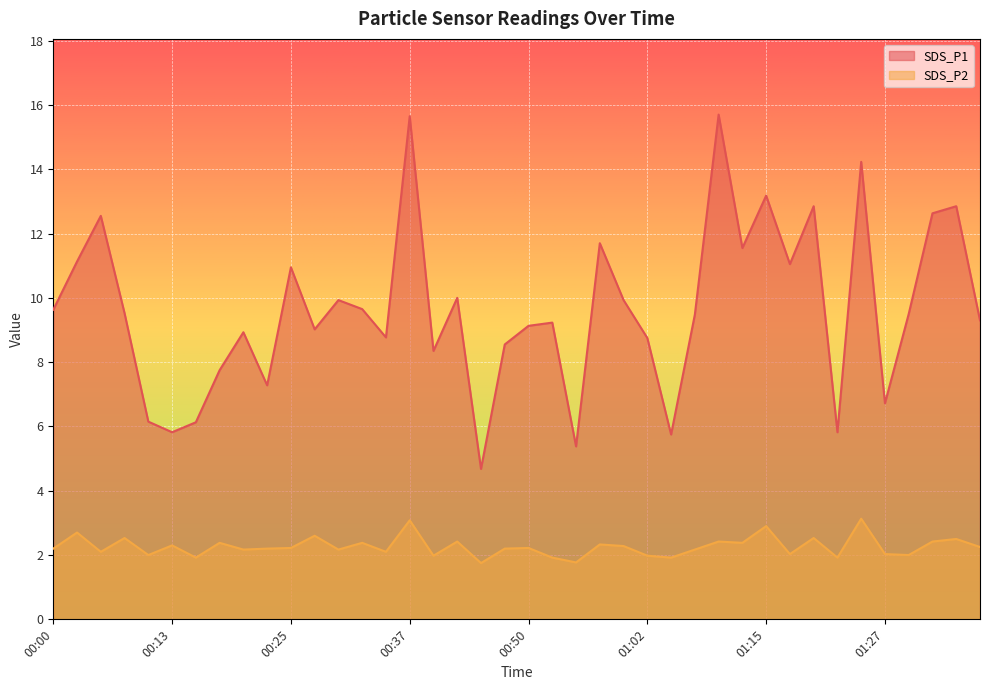

Where does the SDS_P2 series first go above 2?

00:00